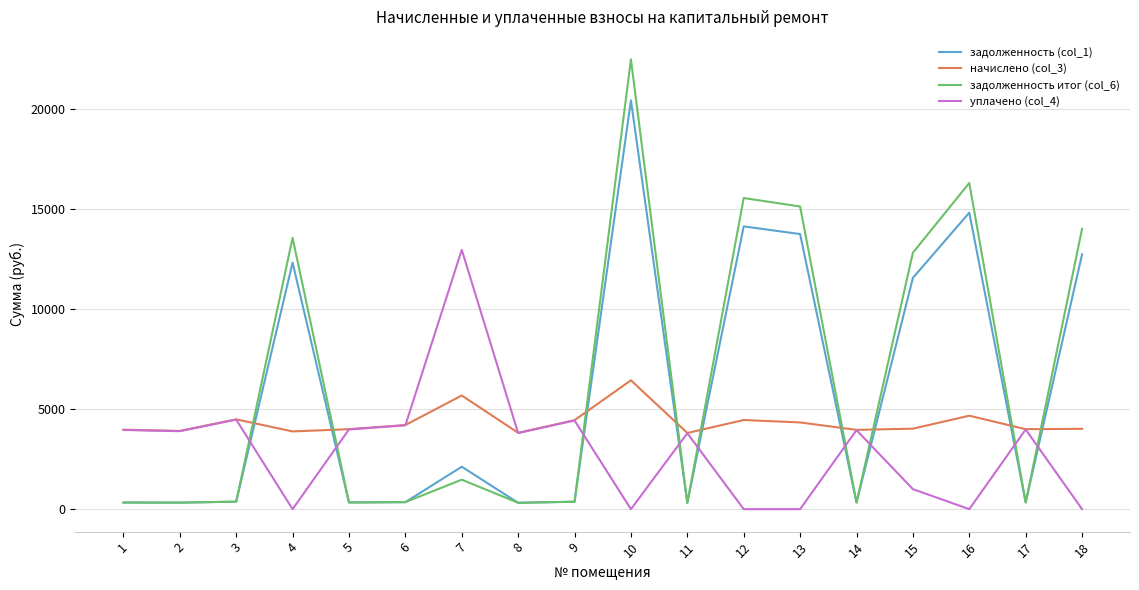

At which category is the sum across all series the highest?

10